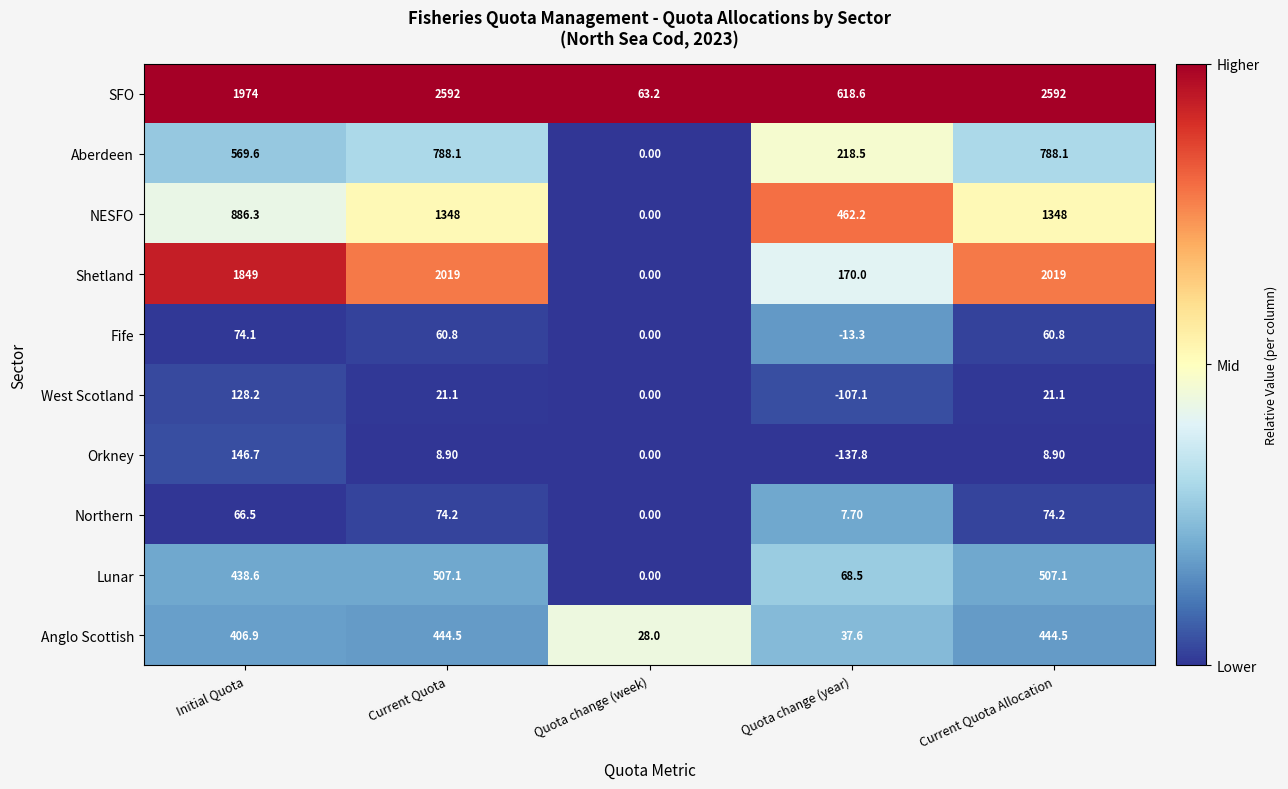

Which series changed the most between Current Quota and Quota change (year)?

SFO